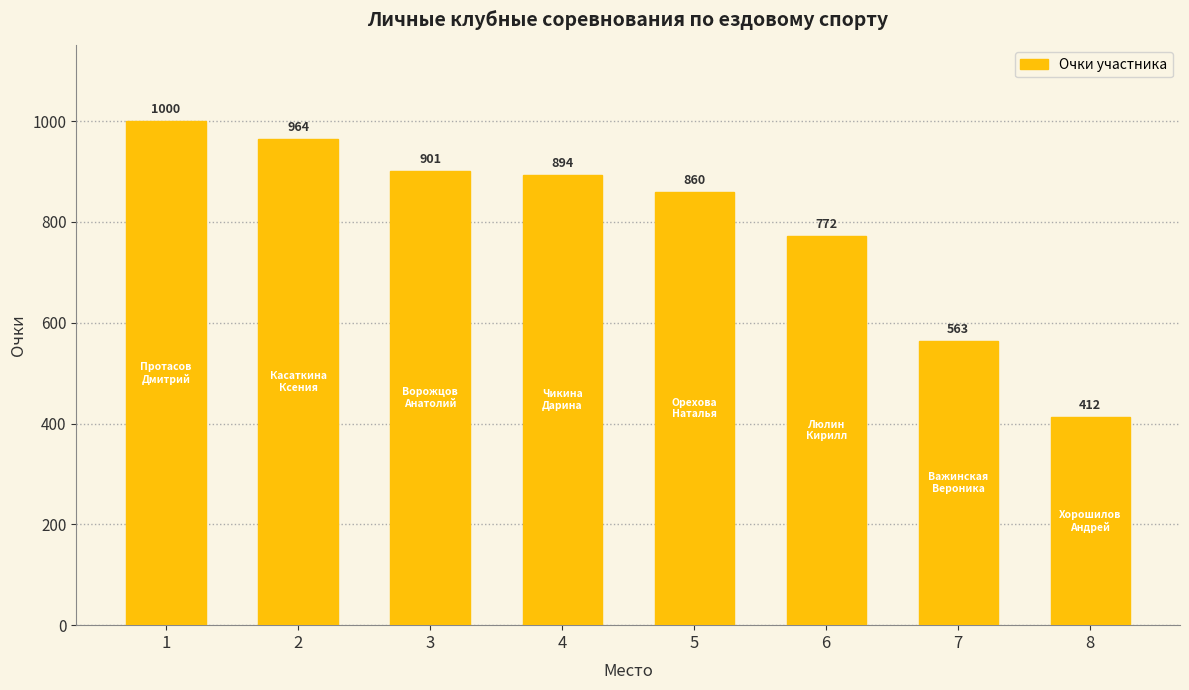

What is the value of the 8th bar from the left?

412.3